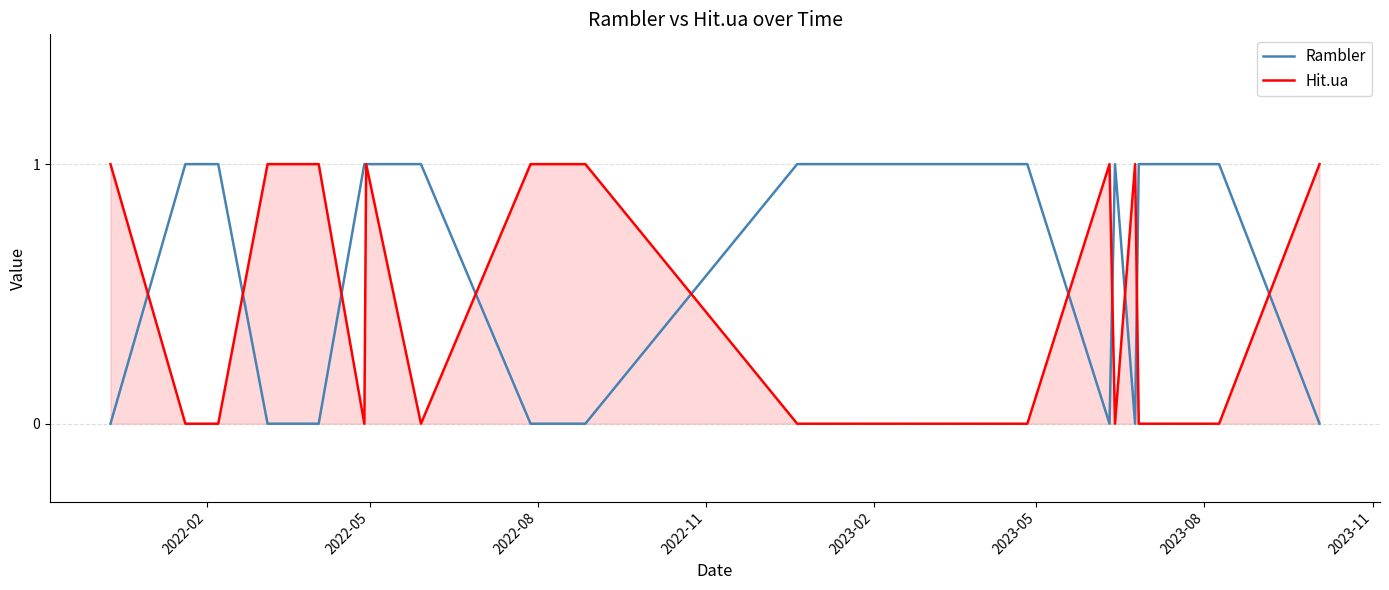

Which series has the largest total across all categories?

Rambler